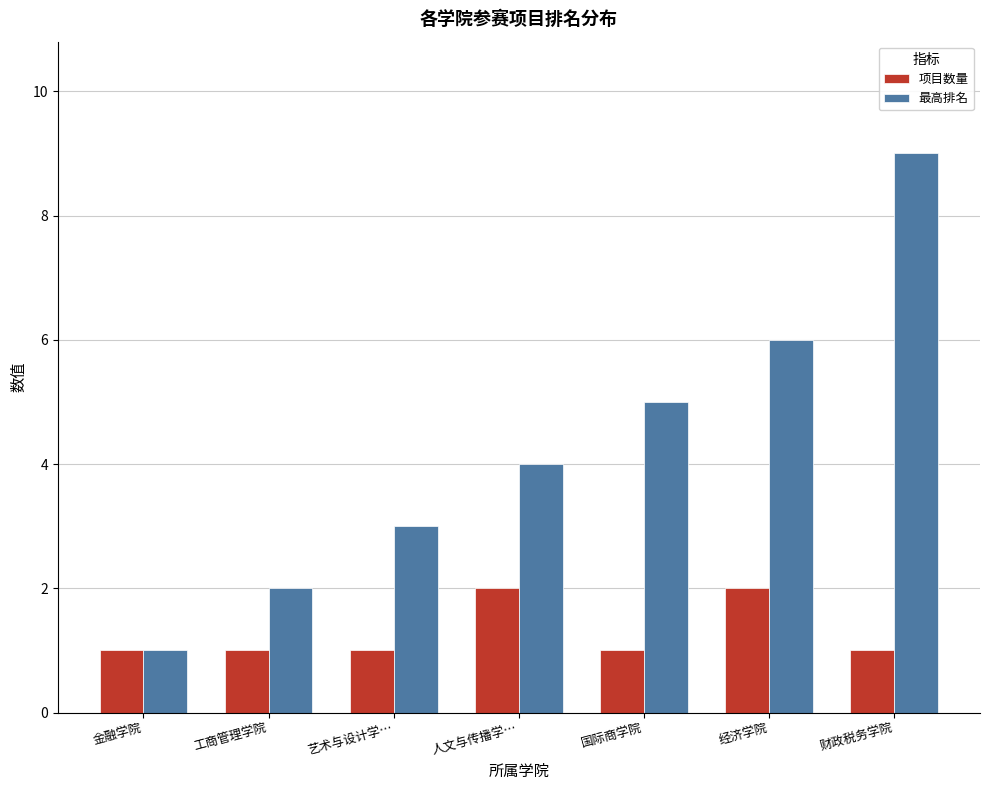

Are the bars grouped side by side (vs. stacked)?

Yes